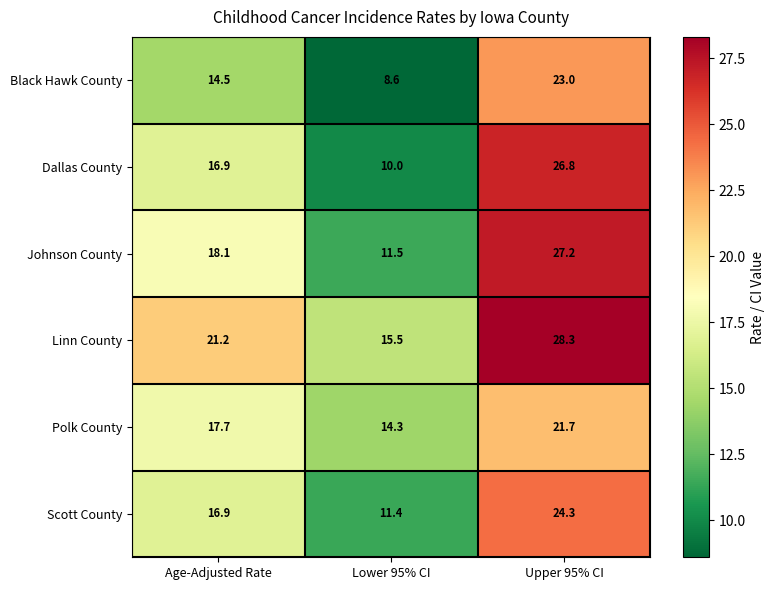

Reading left to right, transcribe all the data shown in this chart.

Black Hawk County: Age-Adjusted Rate=14.5	Lower 95% CI=8.6	Upper 95% CI=23.0
Dallas County: Age-Adjusted Rate=16.9	Lower 95% CI=10.0	Upper 95% CI=26.8
Johnson County: Age-Adjusted Rate=18.1	Lower 95% CI=11.5	Upper 95% CI=27.2
Linn County: Age-Adjusted Rate=21.2	Lower 95% CI=15.5	Upper 95% CI=28.3
Polk County: Age-Adjusted Rate=17.7	Lower 95% CI=14.3	Upper 95% CI=21.7
Scott County: Age-Adjusted Rate=16.9	Lower 95% CI=11.4	Upper 95% CI=24.3